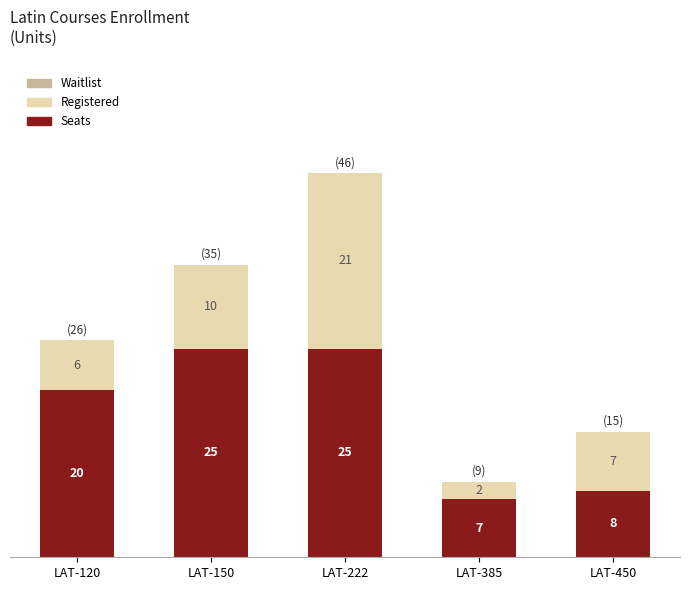

What is the sum of the Seats values at LAT-385 and LAT-150?

32